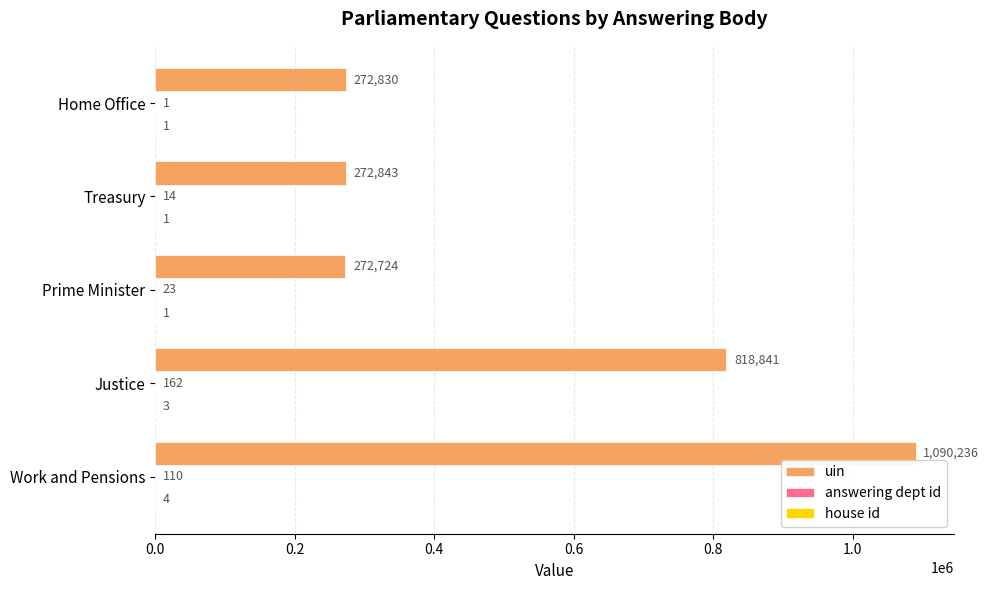

What is the greatest value displayed?

1090236